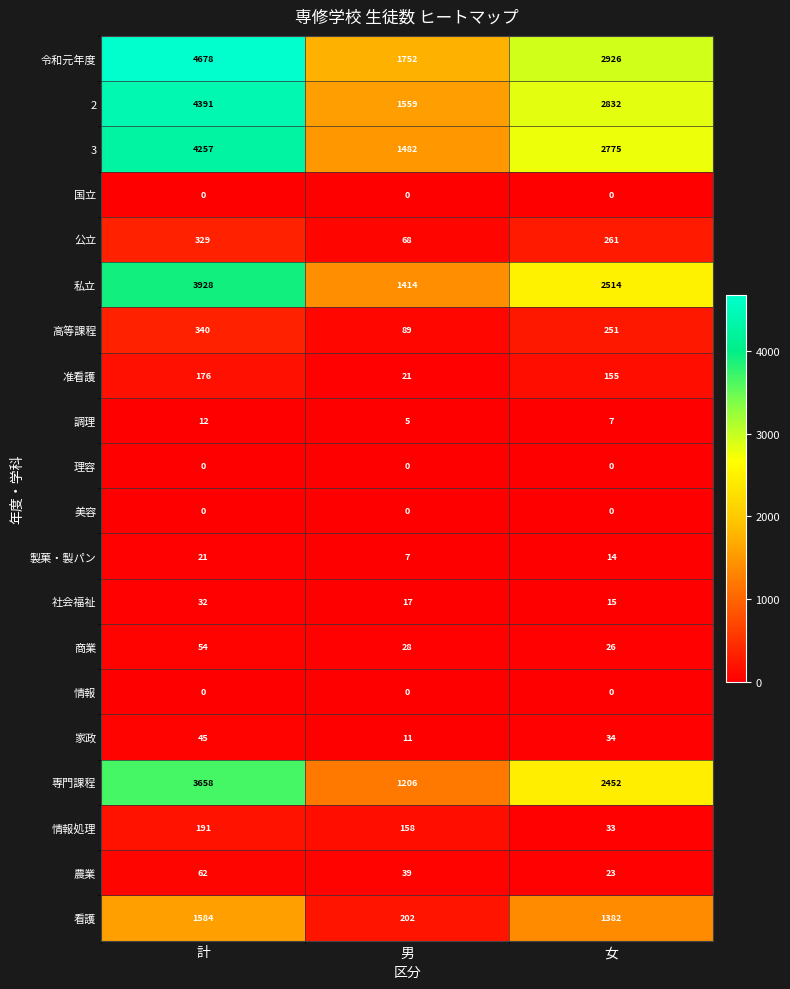

List the labels in order of 令和元年度 value, largest first.

計, 女, 男